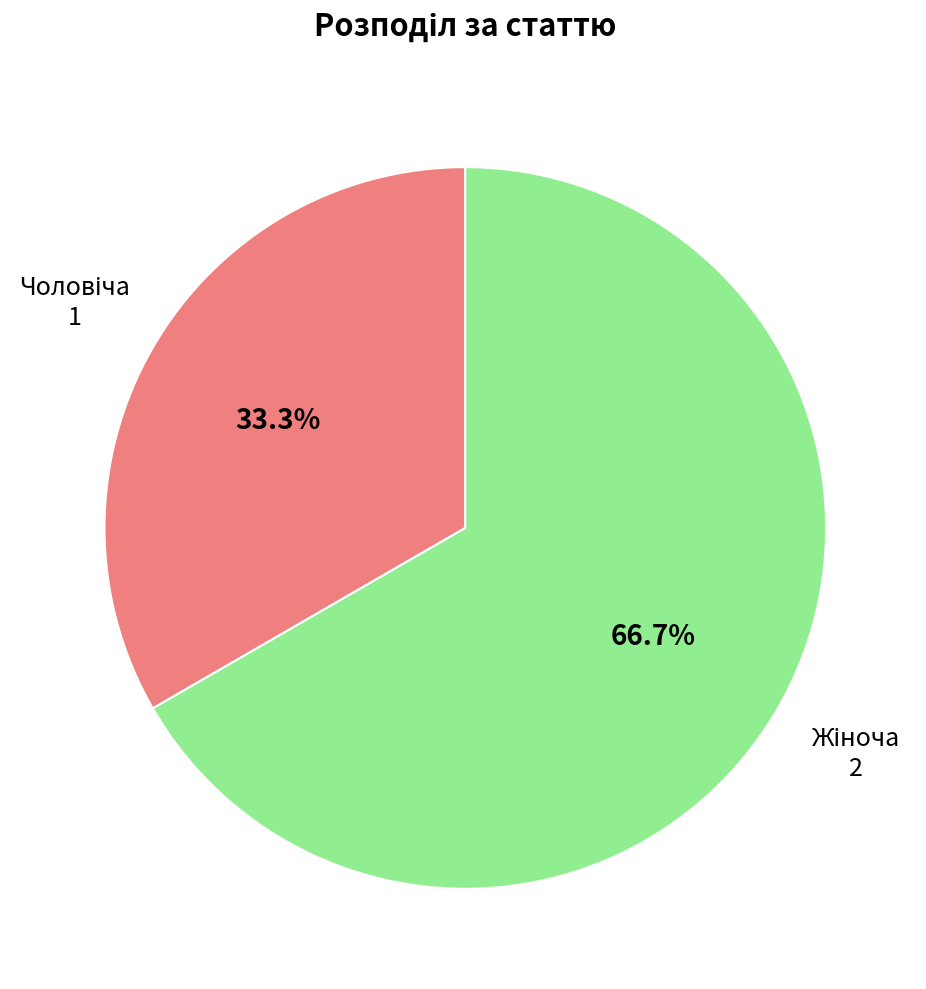

Is there a majority slice in this chart?

Yes